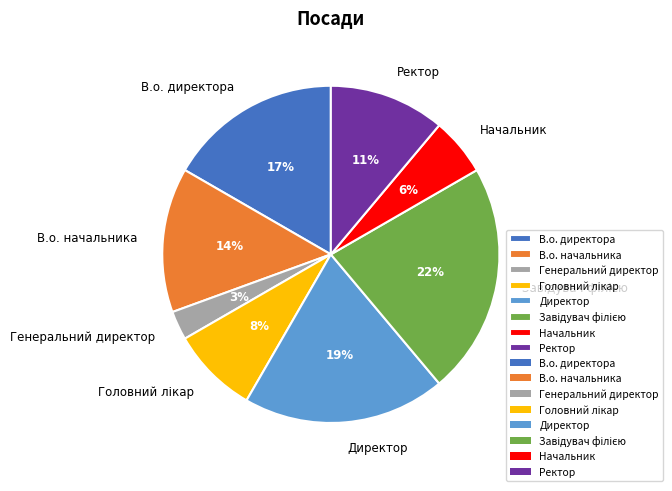

To the nearest percent, what is the difference between the largest and smallest slice percentages?

19%